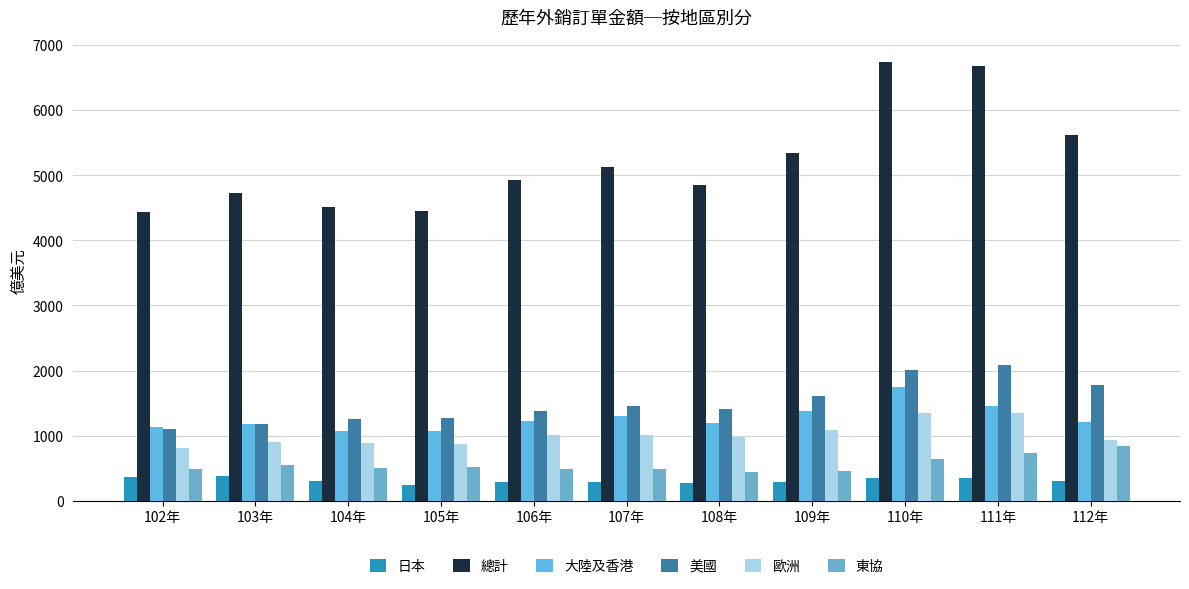

What is the difference between the 日本 values at 108年 and 104年?

17.0